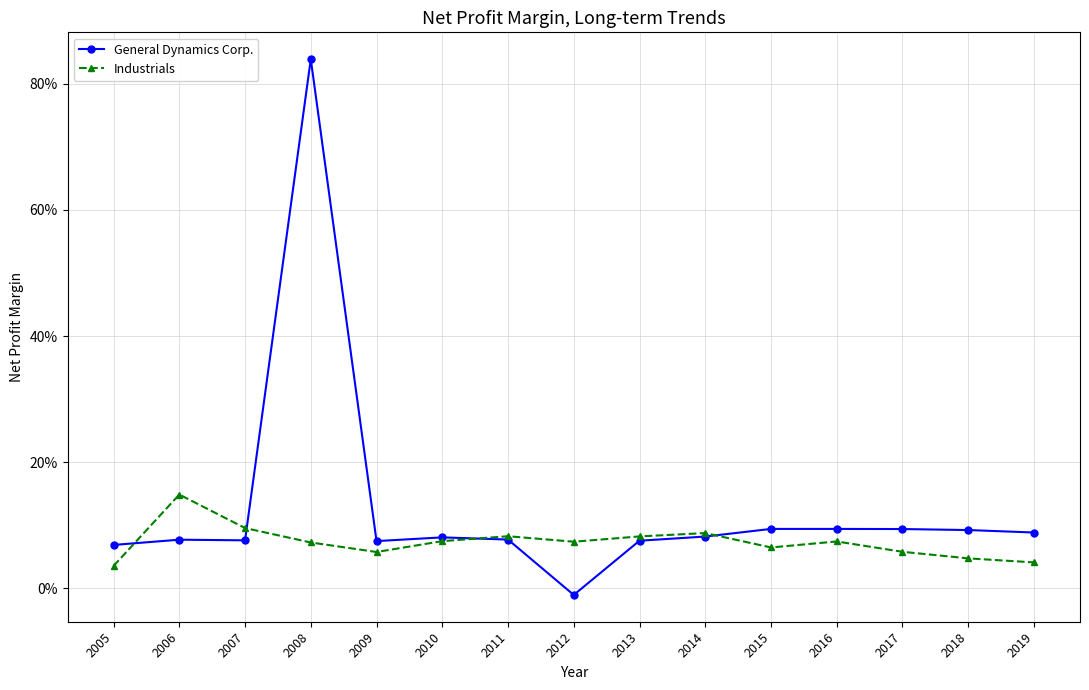

Rank the categories by General Dynamics Corp. value from lowest to highest.

2012, 2005, 2009, 2013, 2007, 2006, 2011, 2010, 2014, 2019, 2018, 2017, 2015, 2016, 2008